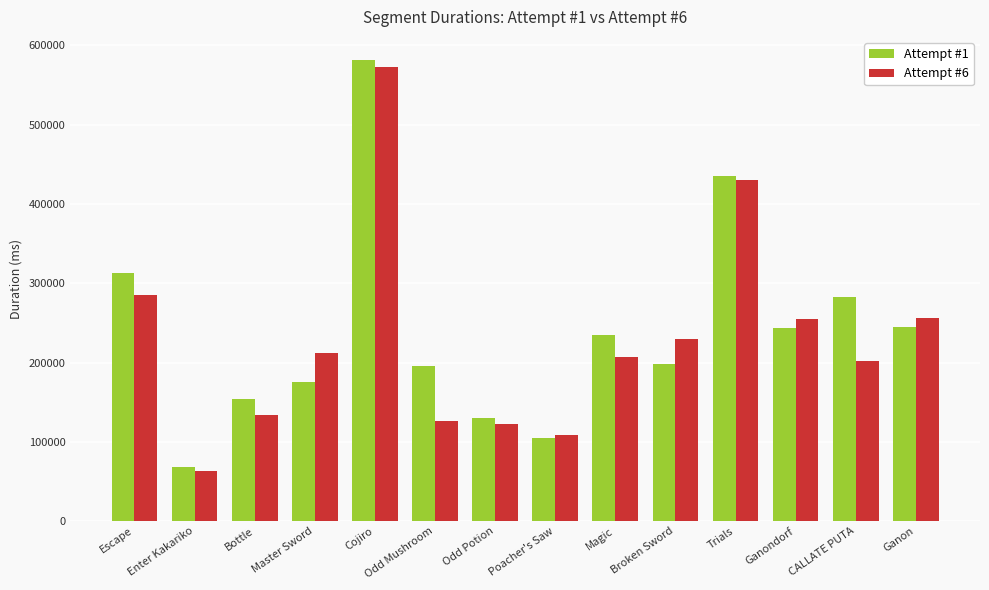

At which category is the sum across all series the highest?

Cojiro